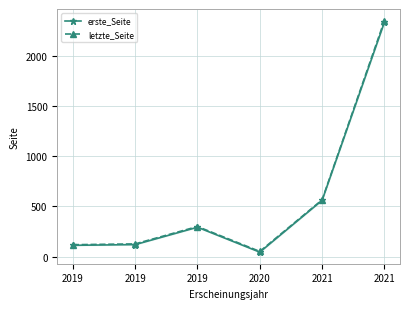

List the series in order of their peak value, lowest first.

erste_Seite, letzte_Seite